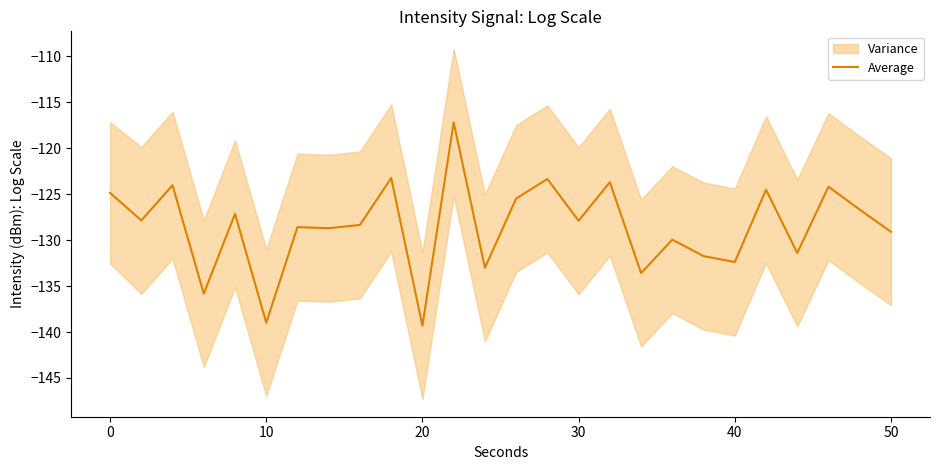

What is the minimum value for Average?

-139.3